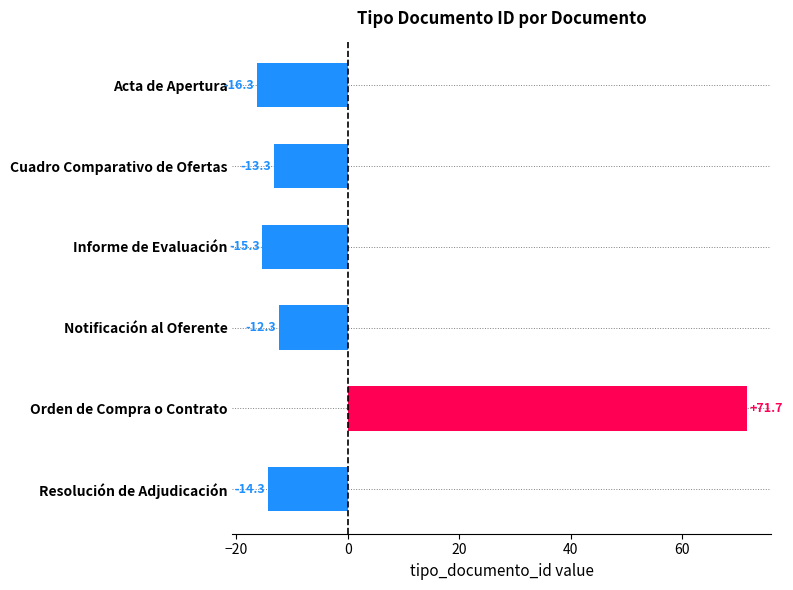

What position from the bottom is Orden de Compra o Contrato?

2